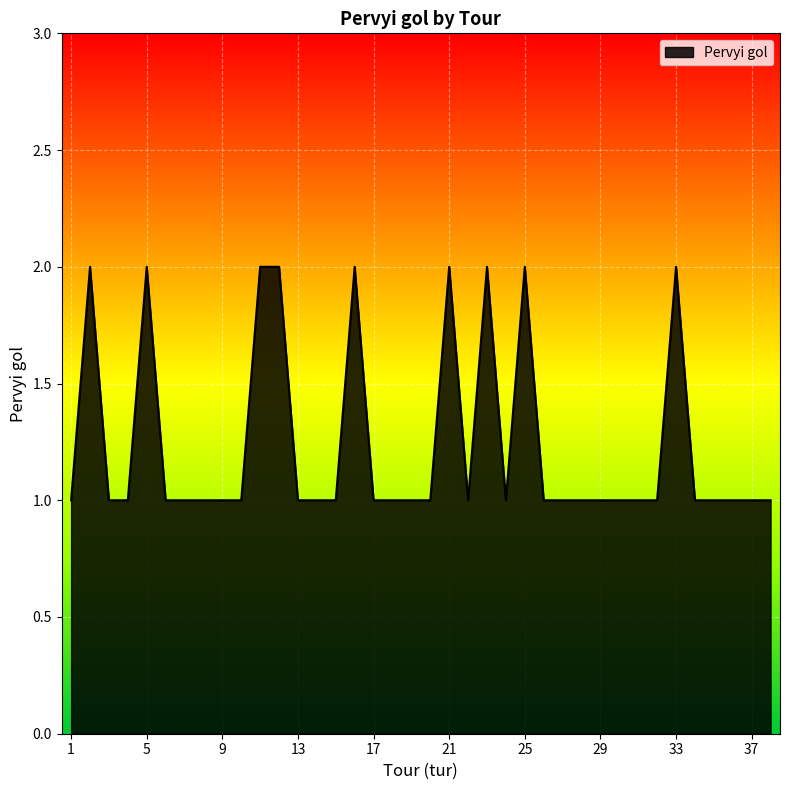

At which category does the data reach its first local peak?

2